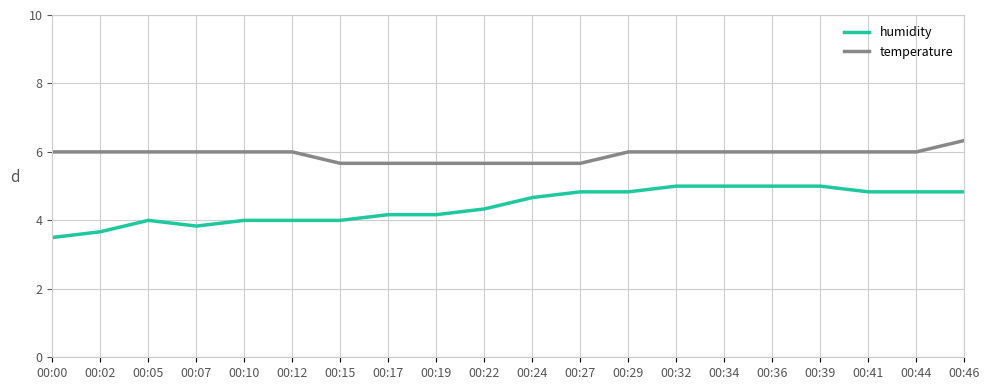

Which category has the highest value in the temperature series?

00:46